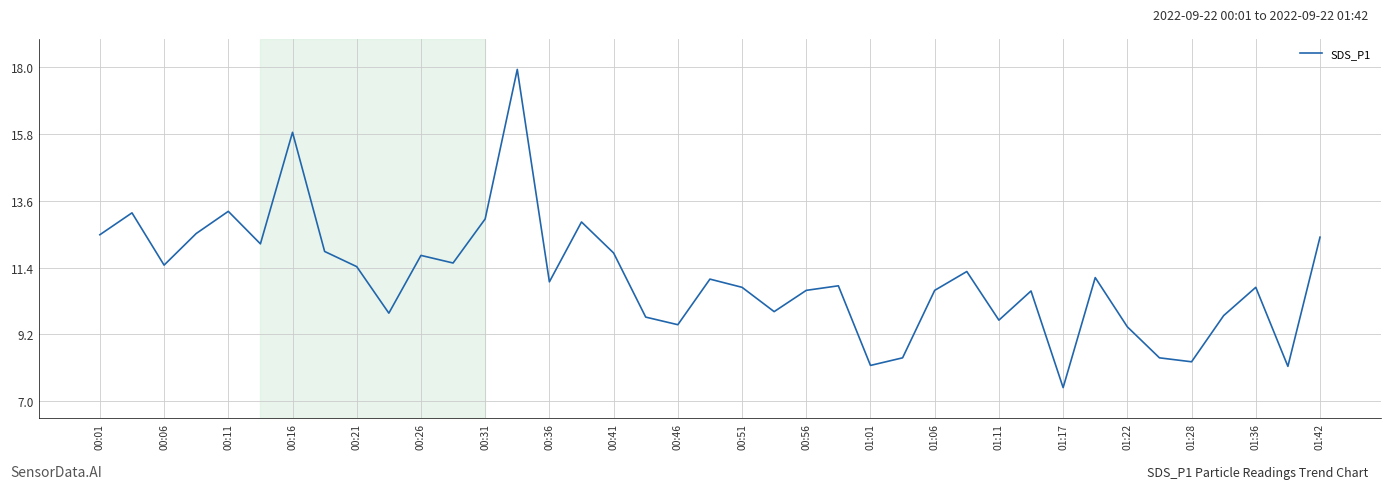

What is the maximum value shown in the chart?

17.9